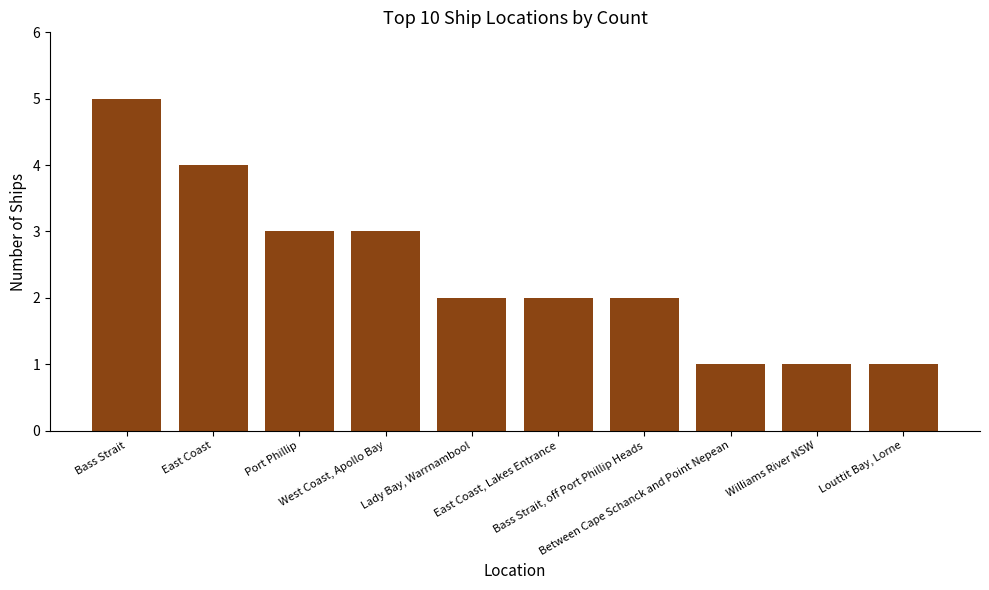

The chart shows a value of 1 at Louttit Bay, Lorne. True or false?

True